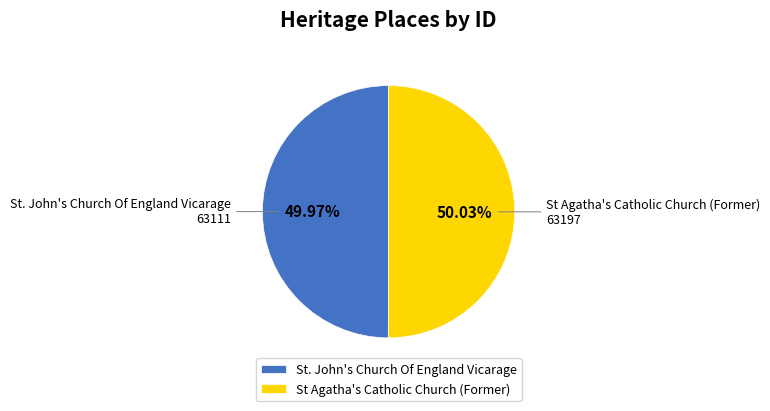

Is it true that St Agatha's Catholic Church (Former) is 50% of the pie?

True